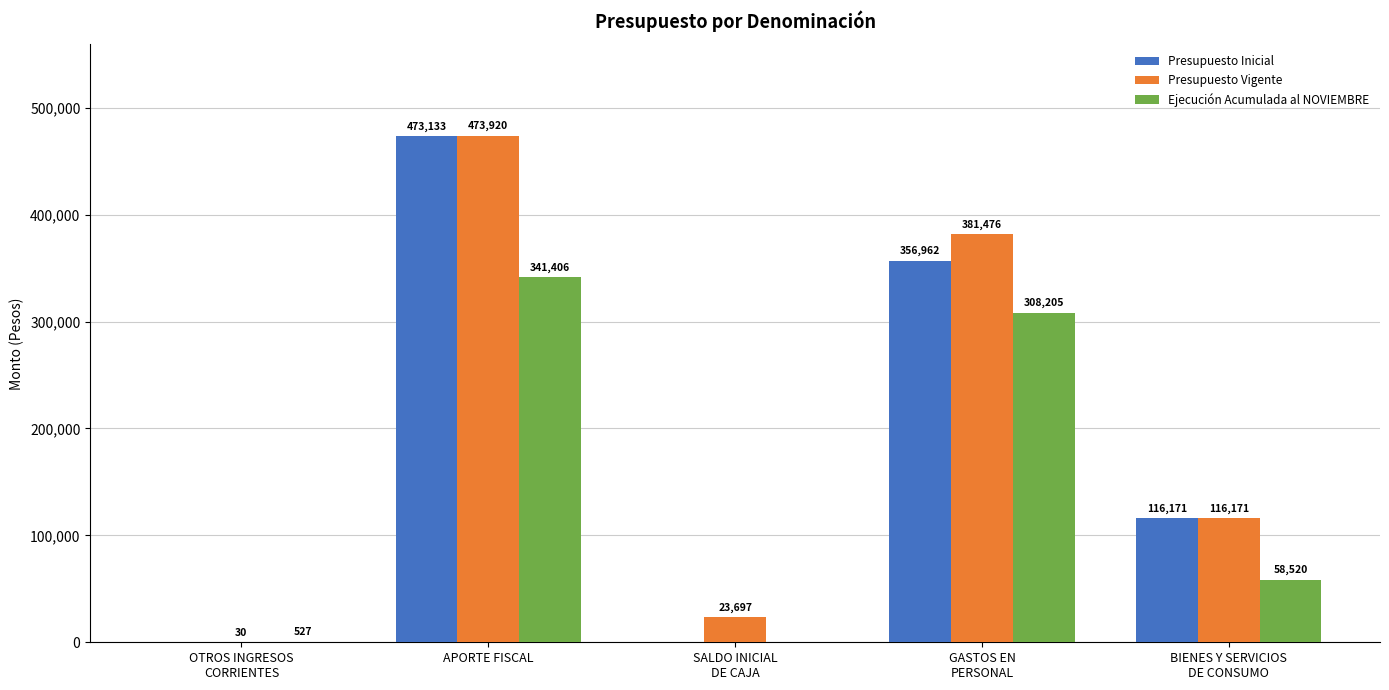

What value does the Presupuesto Vigente series have at APORTE FISCAL, to the nearest 10?

473920